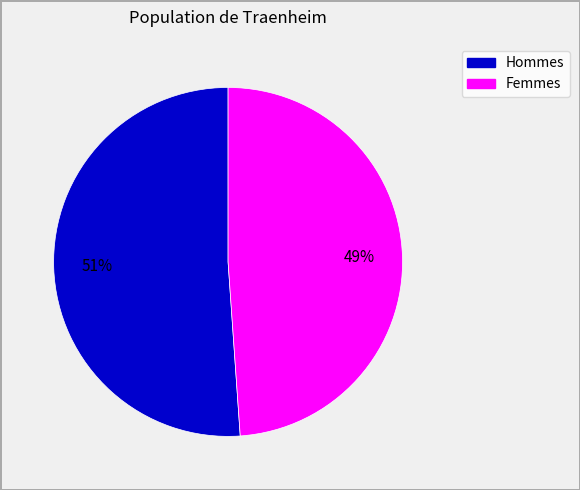

To the nearest percent, what is the difference between the largest and smallest slice percentages?

2%